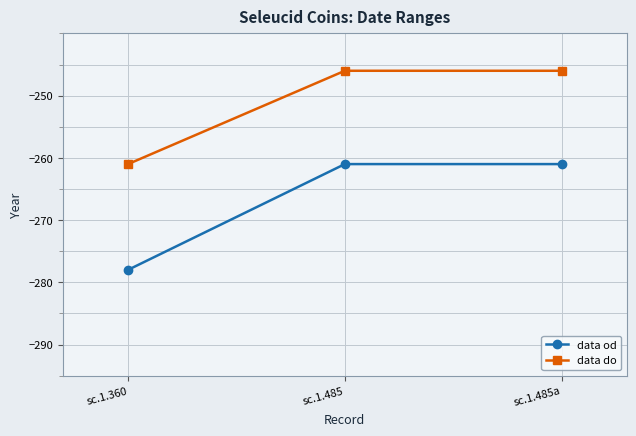

What is the minimum value shown in the chart?

-278